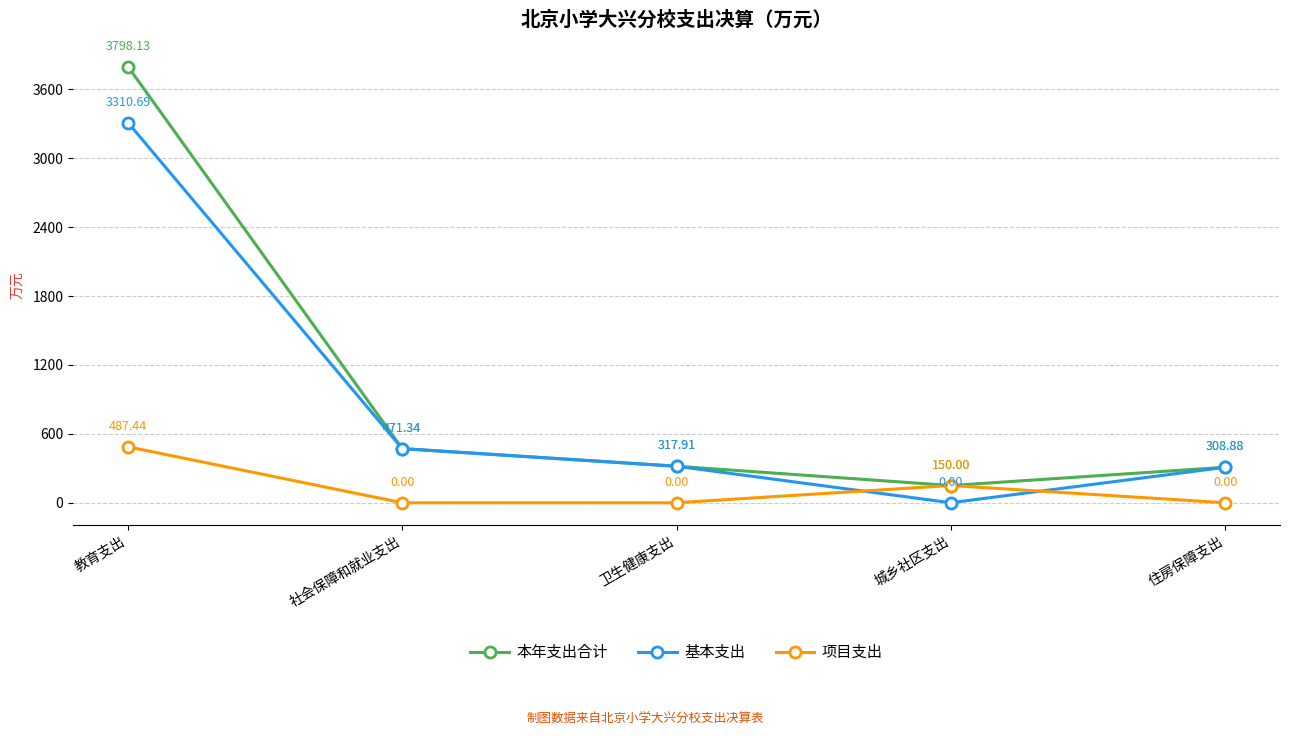

Reading right to left, transcribe all the data shown in this chart.

本年支出合计: 住房保障支出=308.9	城乡社区支出=150.0	卫生健康支出=317.9	社会保障和就业支出=471.3	教育支出=3798.1
基本支出: 住房保障支出=308.9	城乡社区支出=0.0	卫生健康支出=317.9	社会保障和就业支出=471.3	教育支出=3310.7
项目支出: 住房保障支出=0.0	城乡社区支出=150.0	卫生健康支出=0.0	社会保障和就业支出=0.0	教育支出=487.4